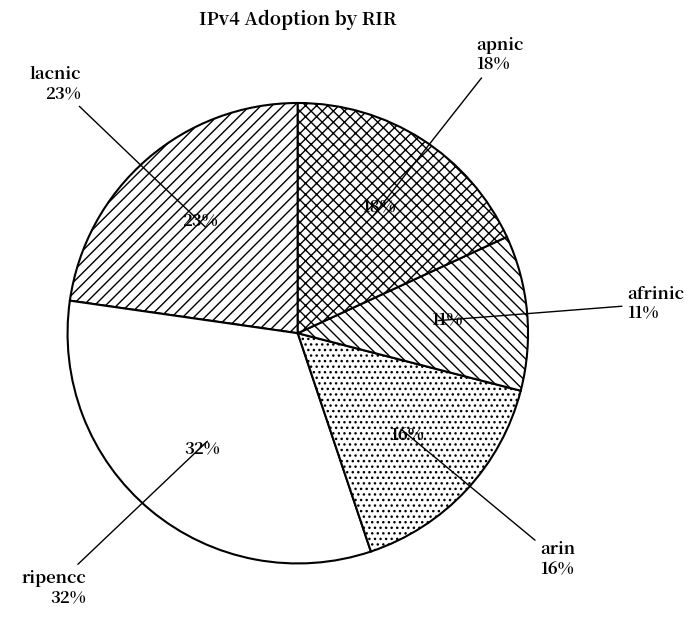

Is lacnic the majority of the pie?

No